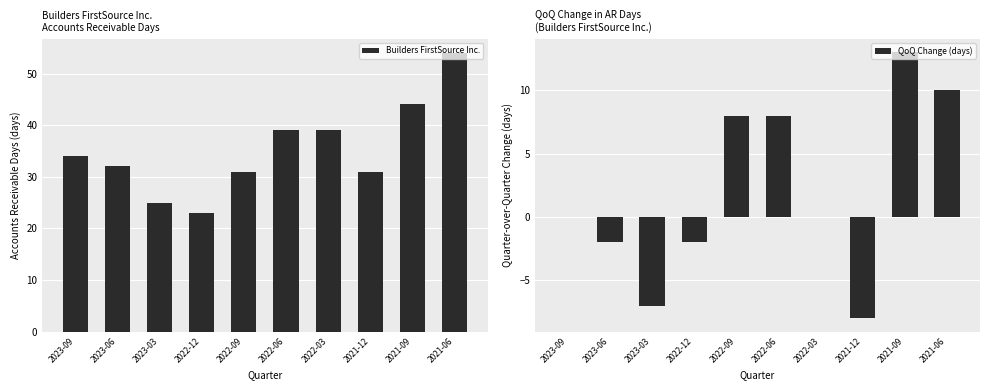

At 2022-09, list the series in order from smallest to largest.

QoQ Change (days), Builders FirstSource Inc.